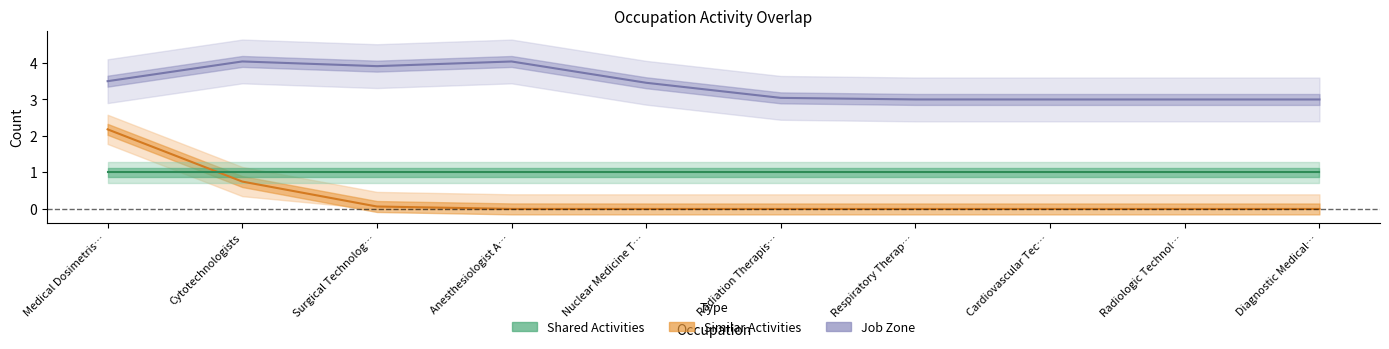

At which category does Job Zone reach its first local peak?

Cytotechnologists